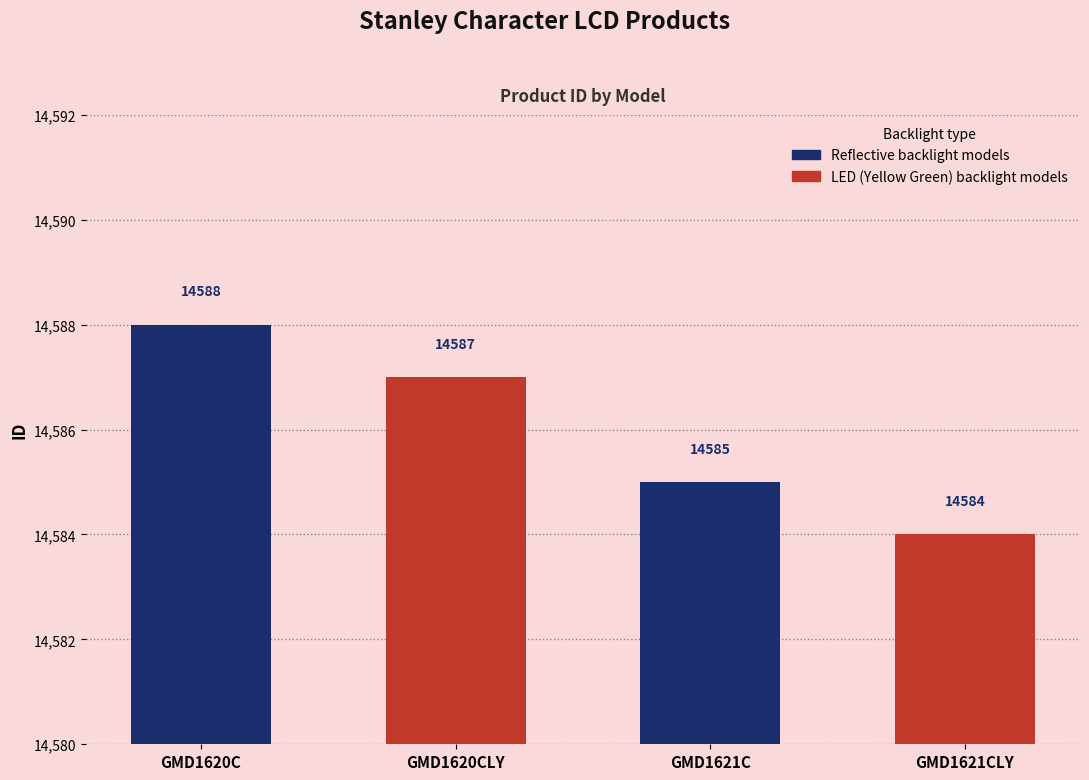

True or false: the data shows 14588 at GMD1620C.

True